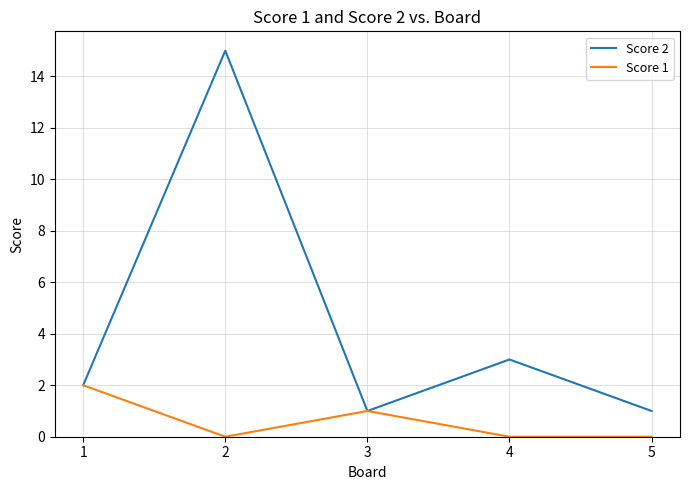

What is the difference between the maximum and minimum values in the Score 2 series?

14